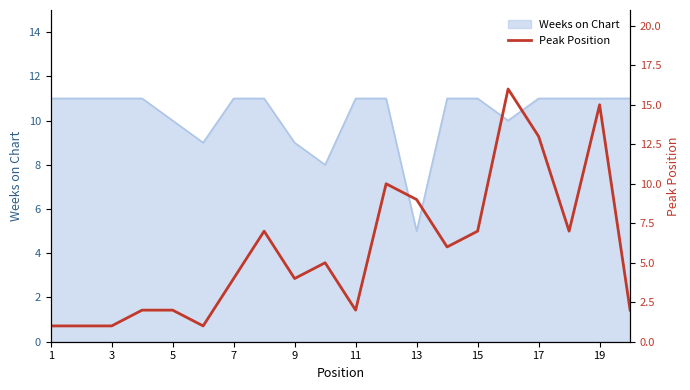

Reading left to right, what are all the values shown in this chart?

1	1	1	2	2	1	4	7	4	5	2	10	9	6	7	16	13	7	15	2